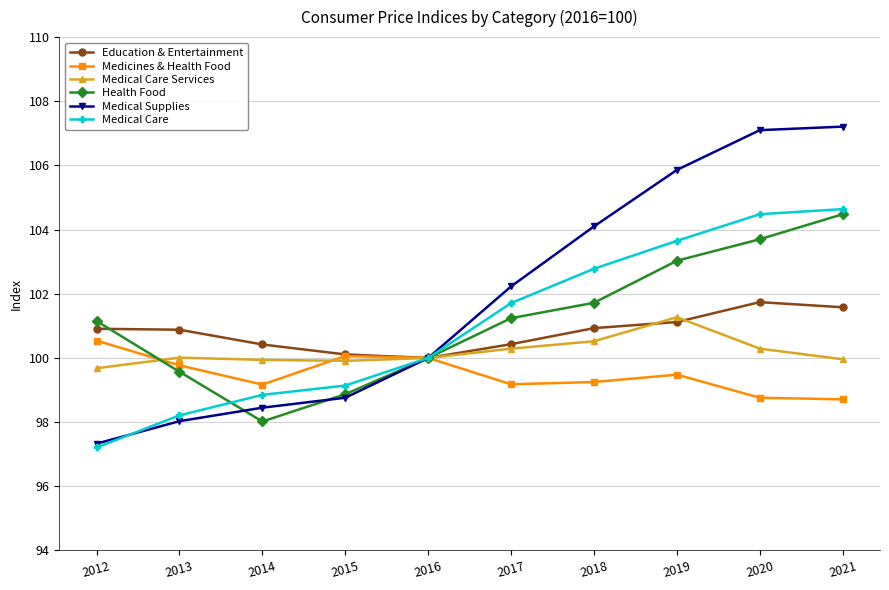

What is the value of the Medical Care Services point at the 2nd from the left?

100.0